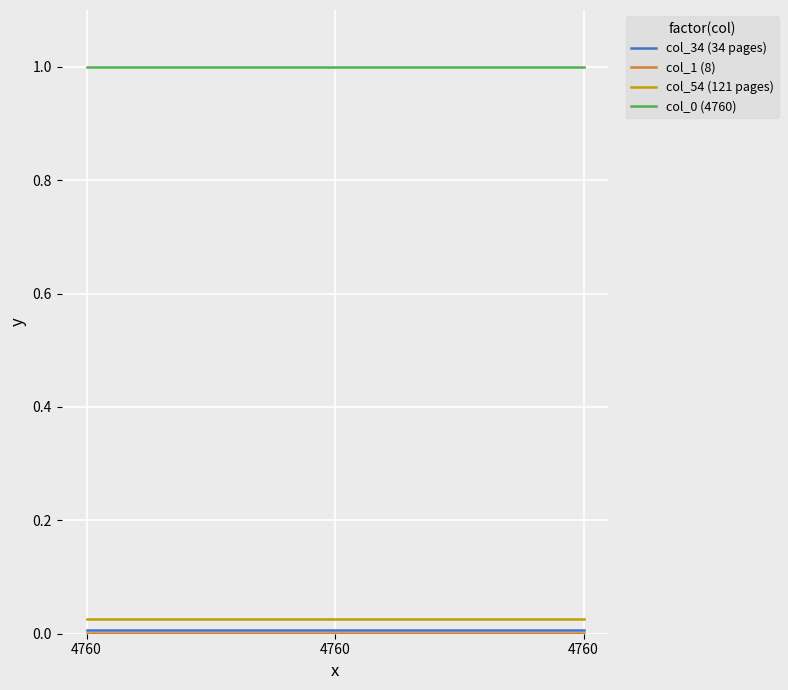

Where is col_54 (121 pages) nearest to the value 0?

4760